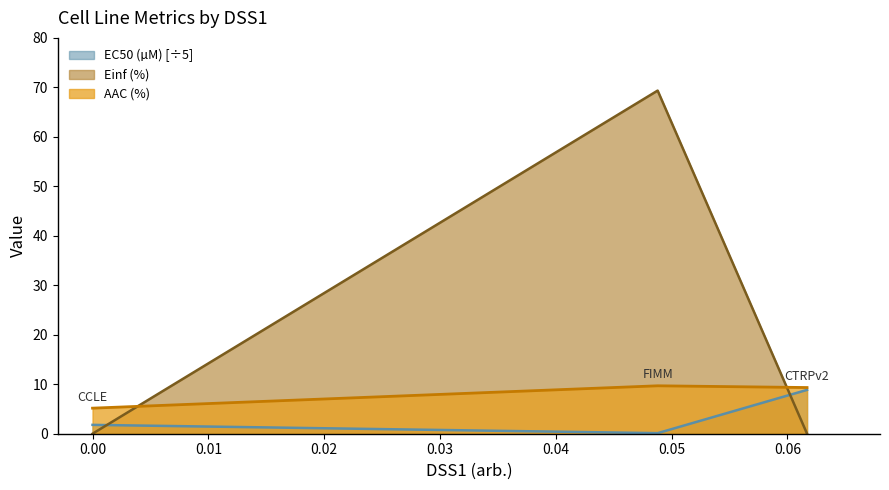

Rank the series by their average value, from lowest to highest.

EC50 (µM) [÷5], AAC (%), Einf (%)